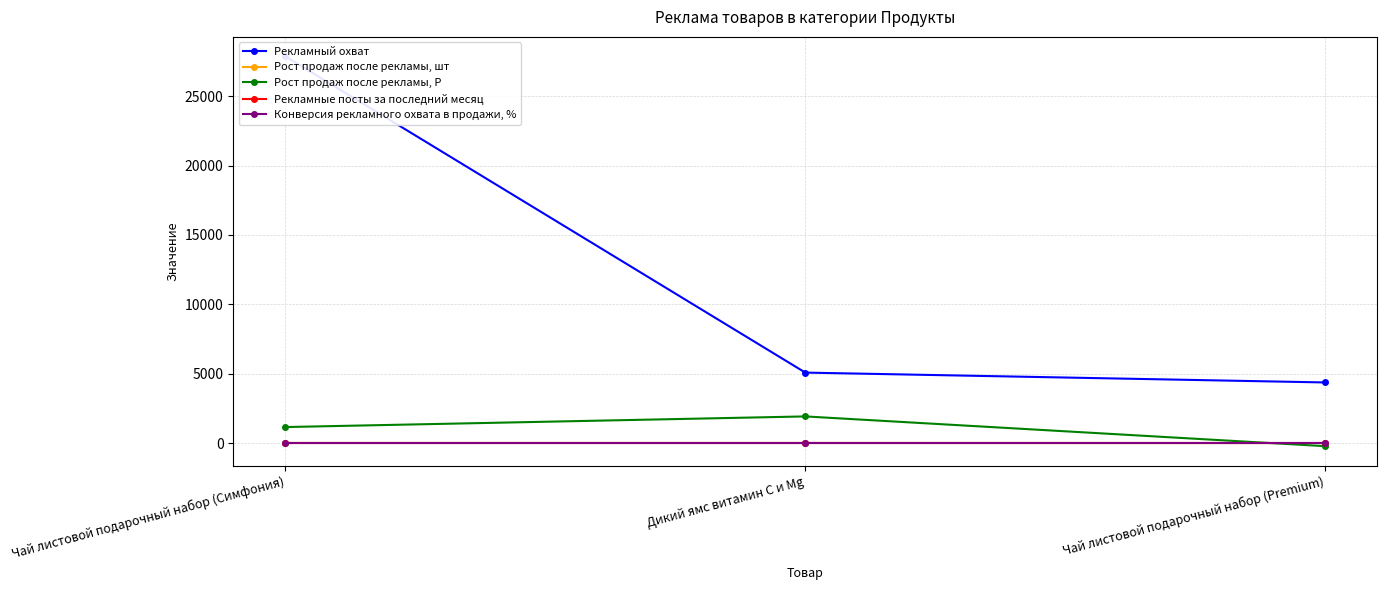

What are all the series names shown in the legend?

Рекламный охват, Рост продаж после рекламы, шт, Рост продаж после рекламы, Р, Рекламные посты за последний месяц, Конверсия рекламного охвата в продажи, %